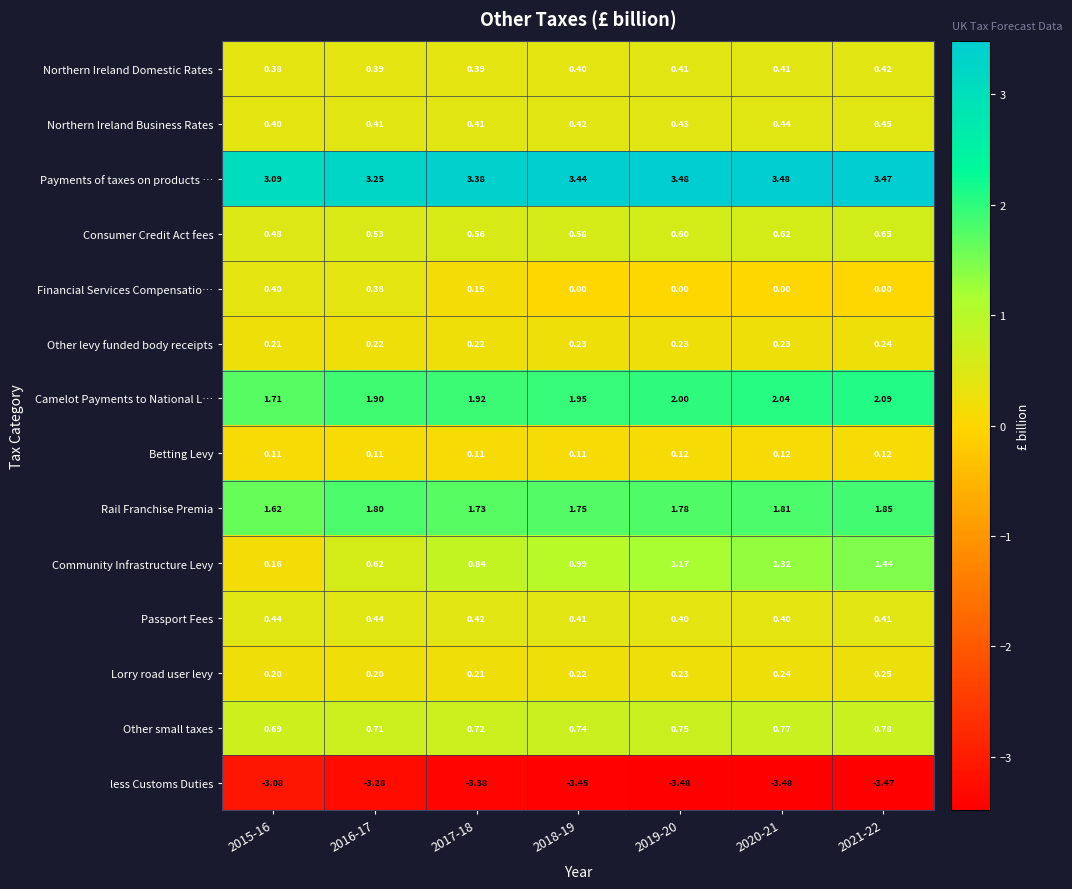

Which series changed the most between 2017-18 and 2019-20?

Community Infrastructure Levy